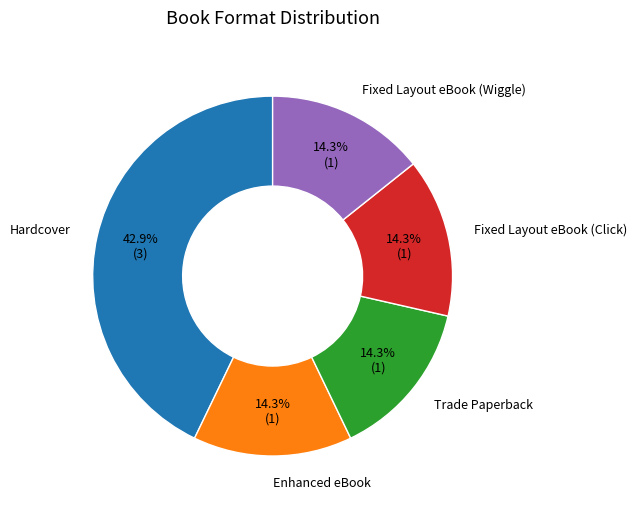

Count the number of slices in the pie.

5